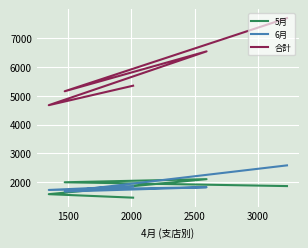

Is it true that 5月 equals 462 at 1000?

False